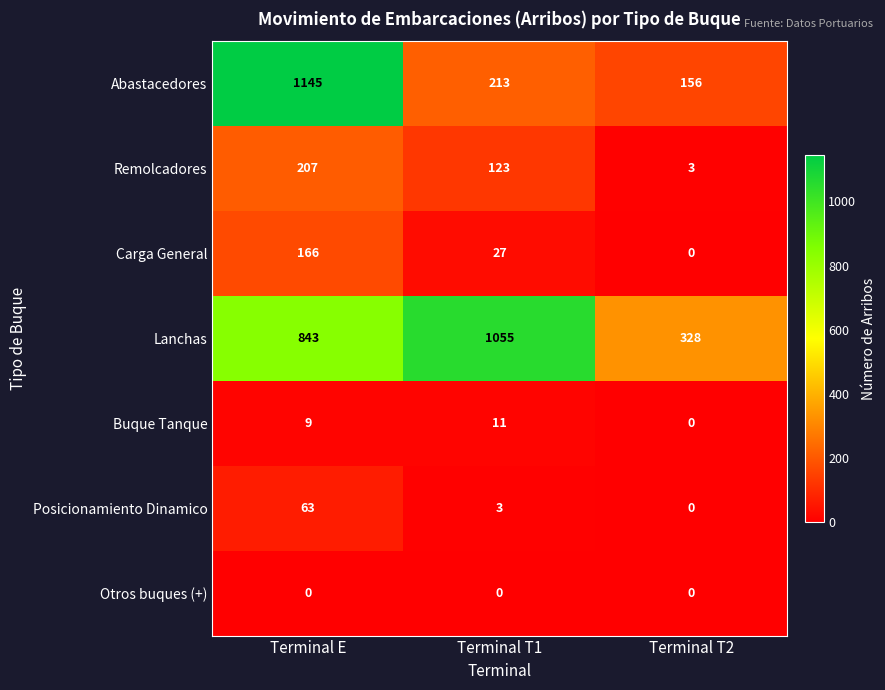

What is the difference between the highest and lowest values at Terminal E?

1145